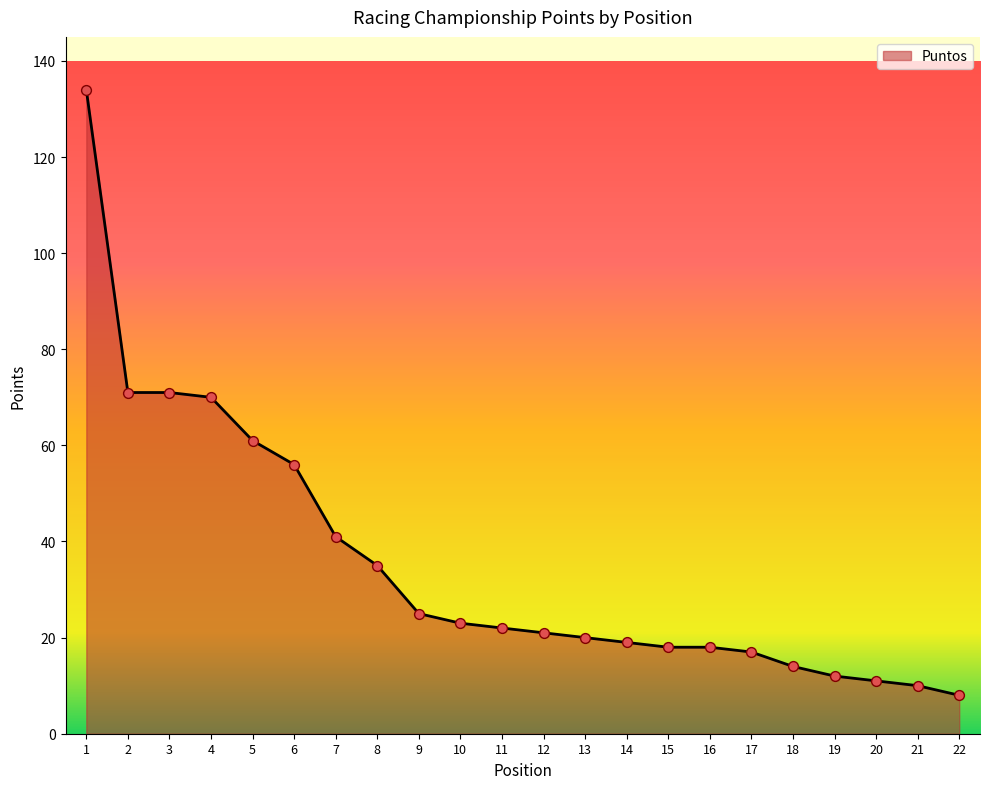

What is the ratio of the value at 20 to the value at 4?

0.2